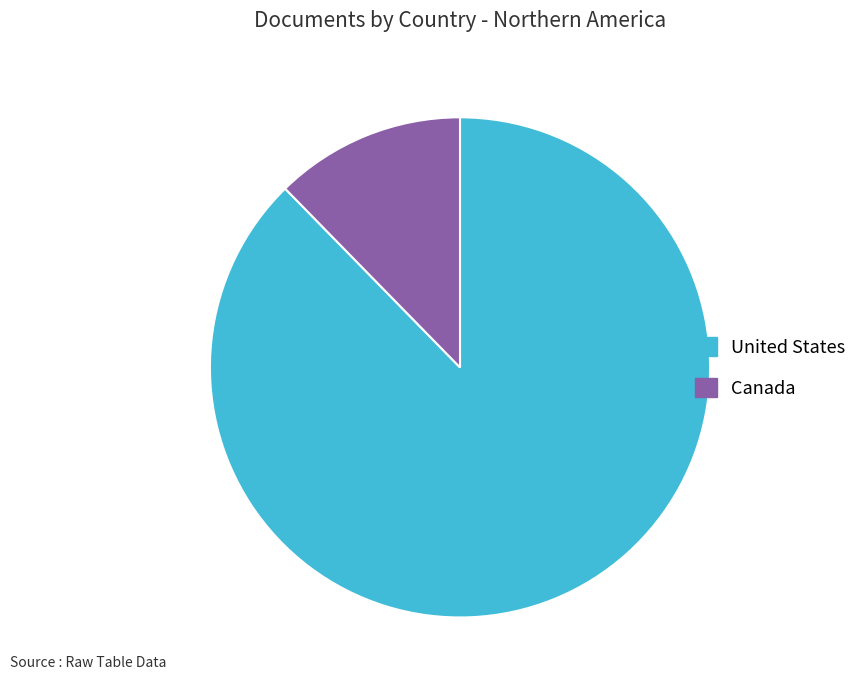

How many segments does this pie chart have?

2